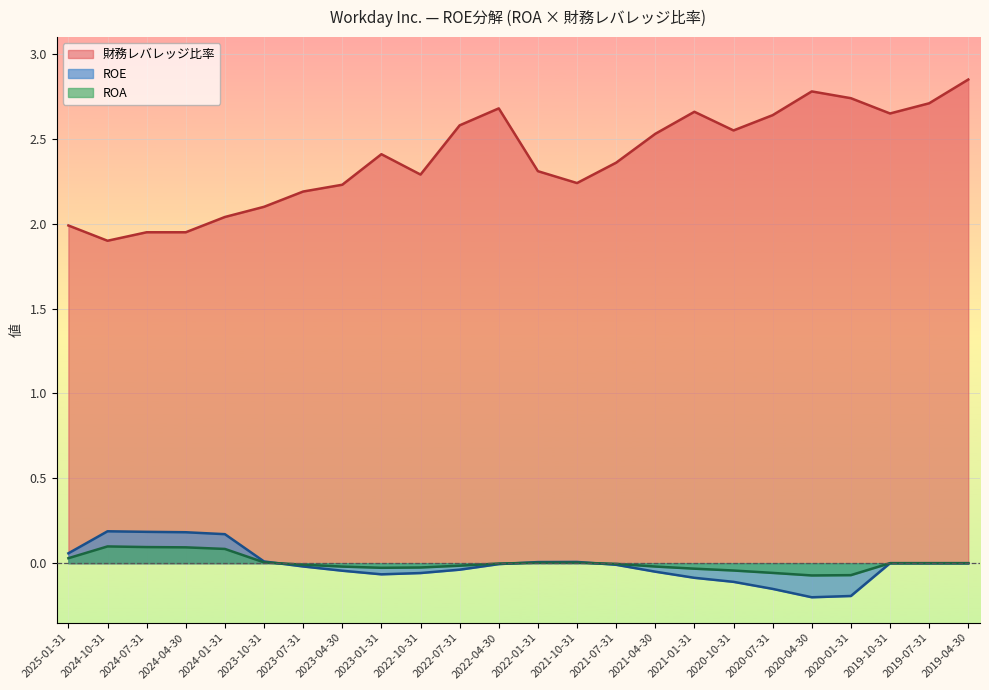

True or false: 財務レバレッジ比率 has a value of 4.5 at 2022-04-30.

False